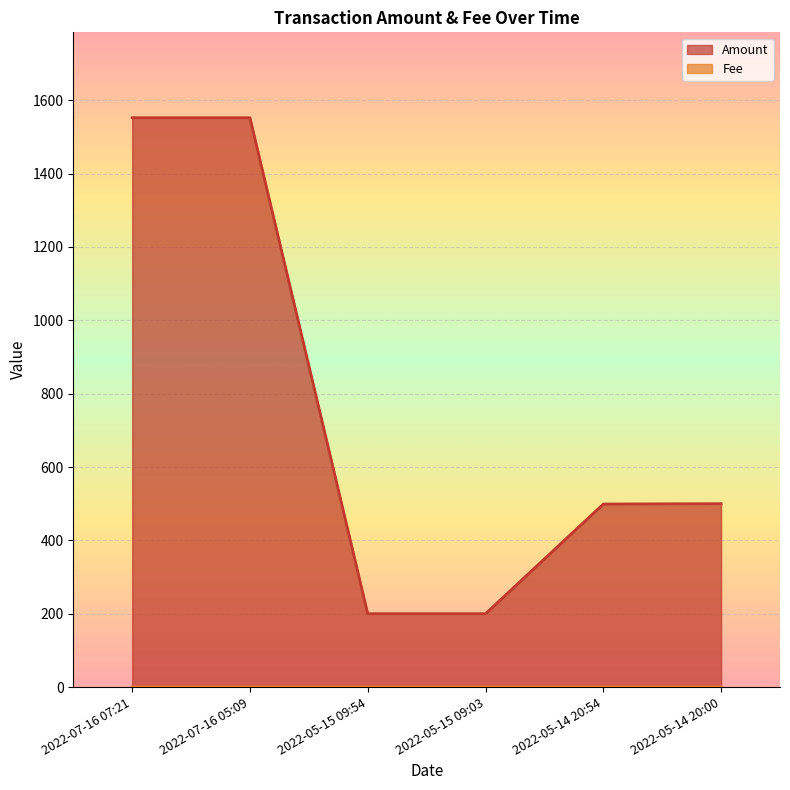

In Fee, how many points are higher than both neighbors (excluding endpoints)?

2